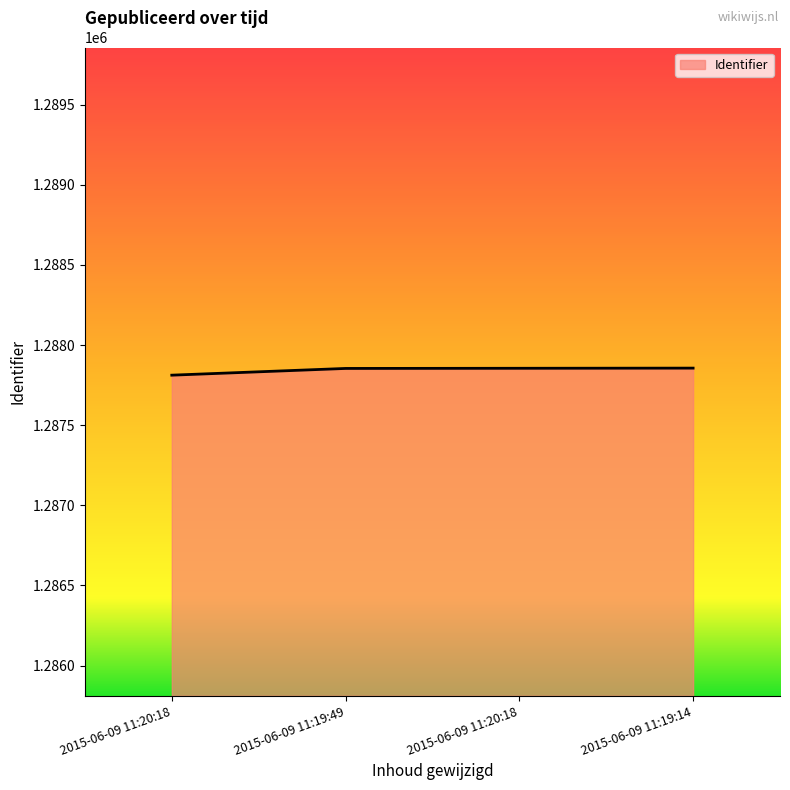

What is the greatest value displayed?

1287856